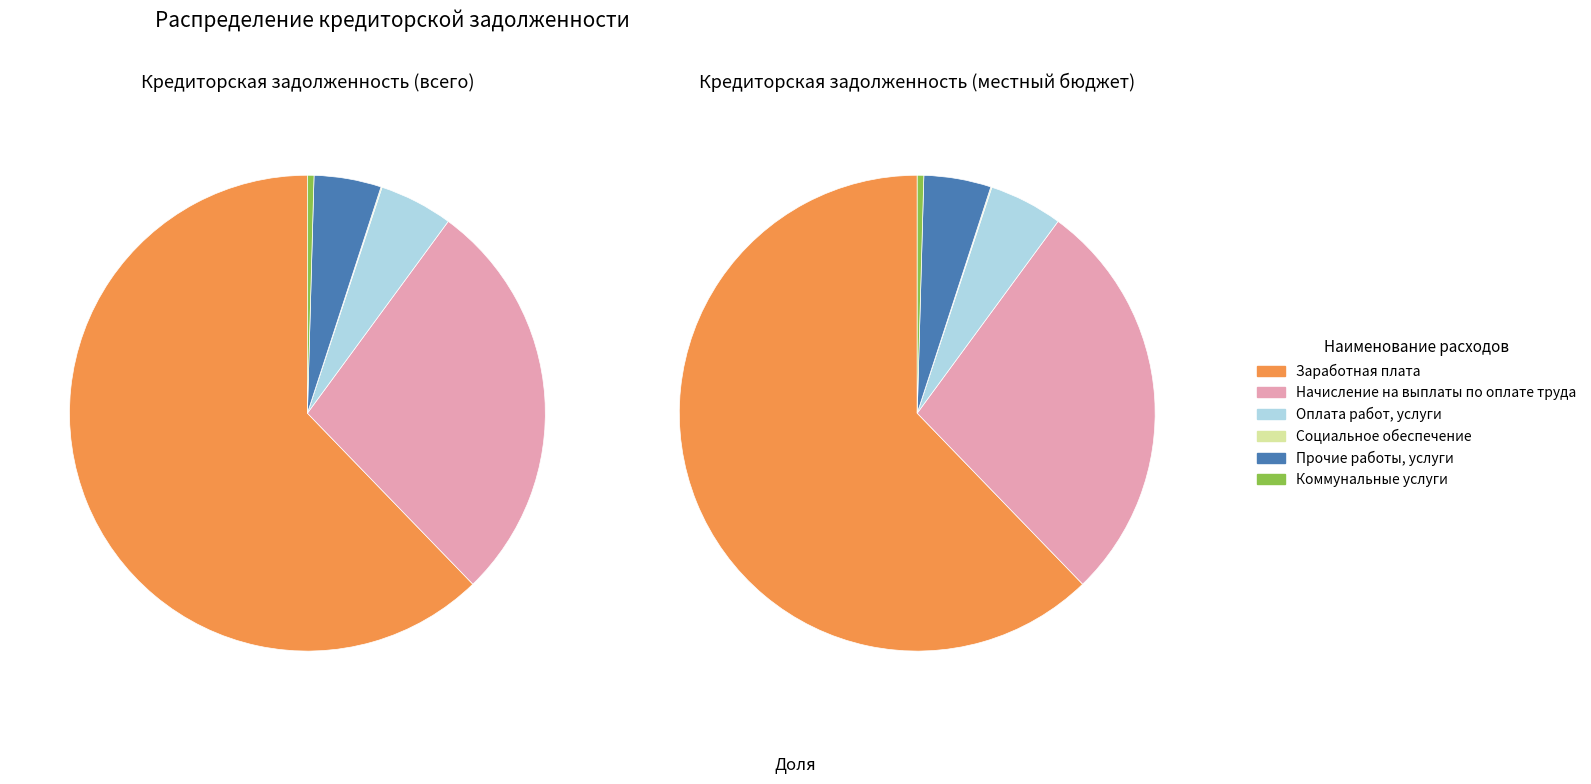

Count the number of slices in the pie.

6